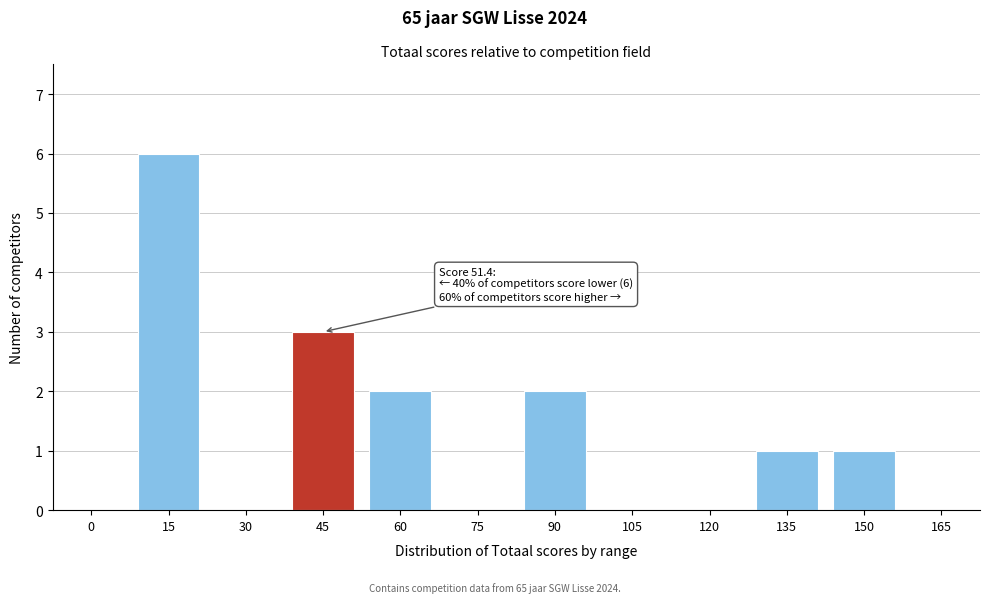

Reading left to right, extract all data points from this chart.

0=0	15=6	30=0	45=3	60=2	75=0	90=2	105=0	120=0	135=1	150=1	165=0